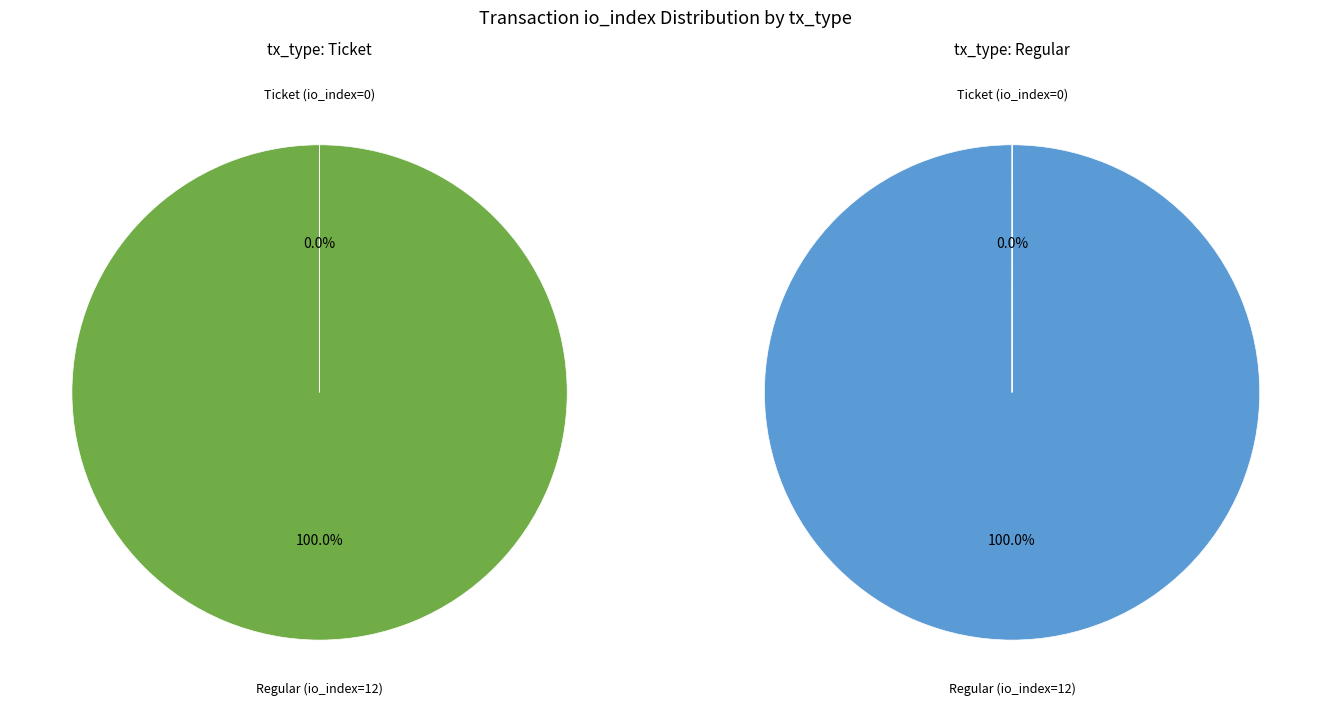

To the nearest percent, what is the average slice percentage?

50%